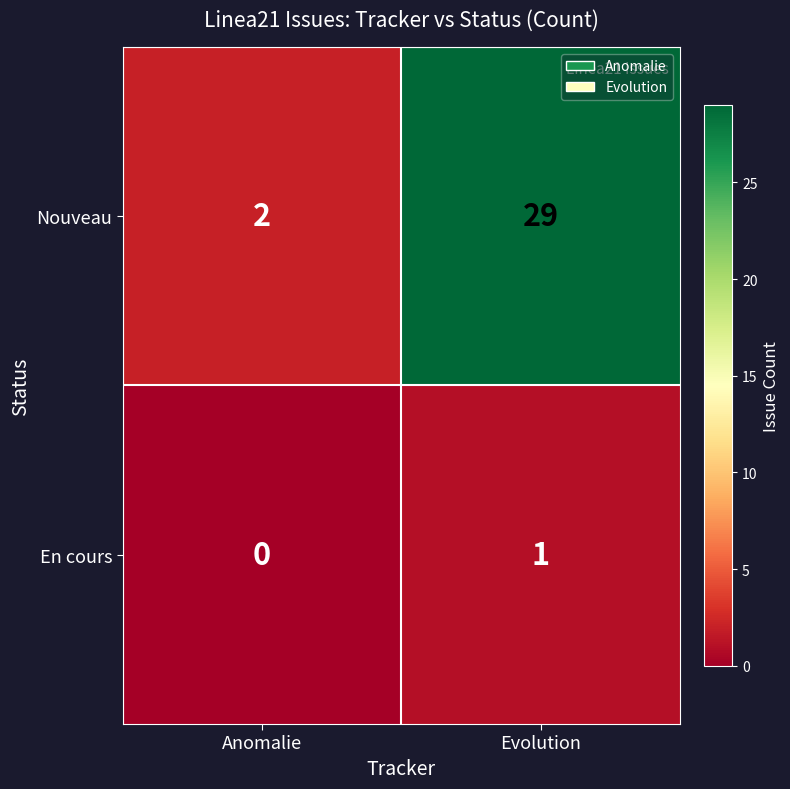

Count the number of data series in this chart.

2